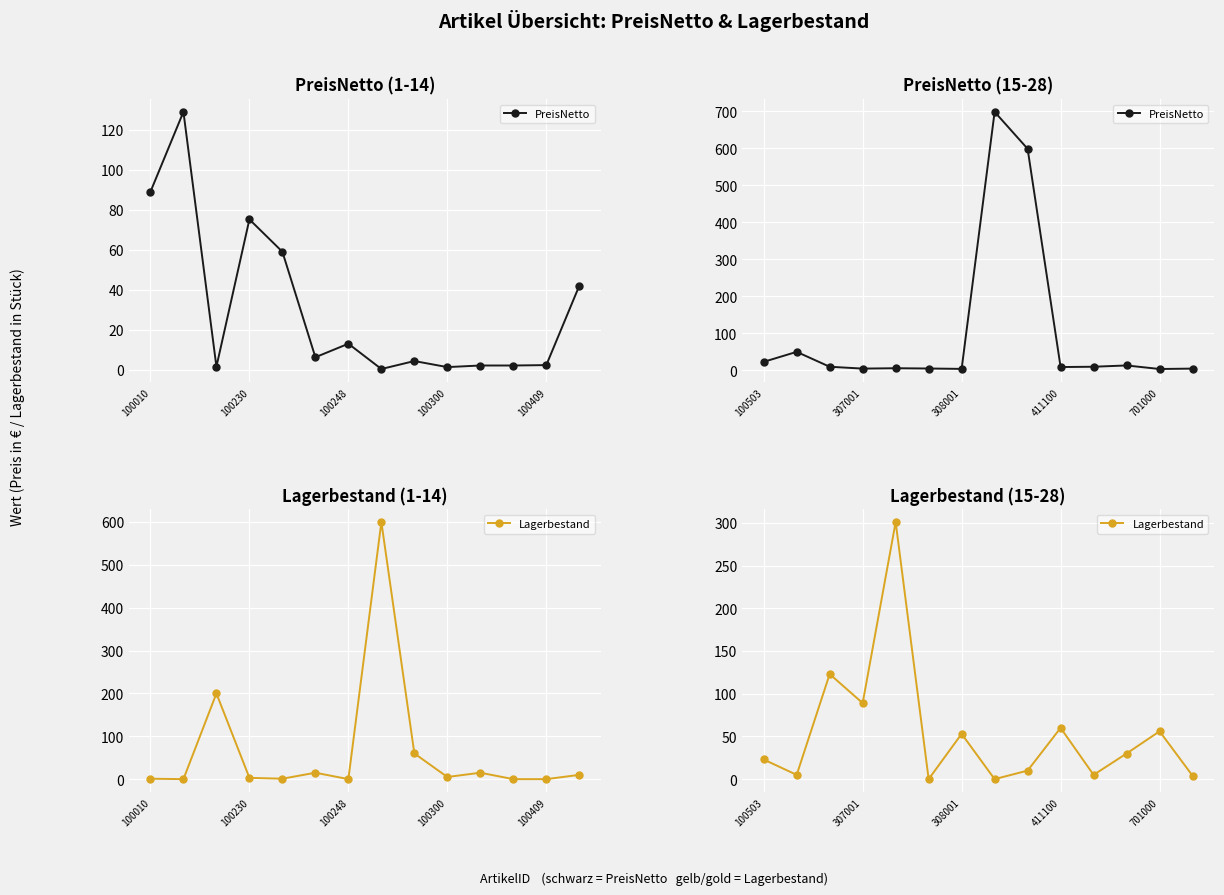

What is the difference between the second highest and second lowest values in the Lagerbestand series?

123.0